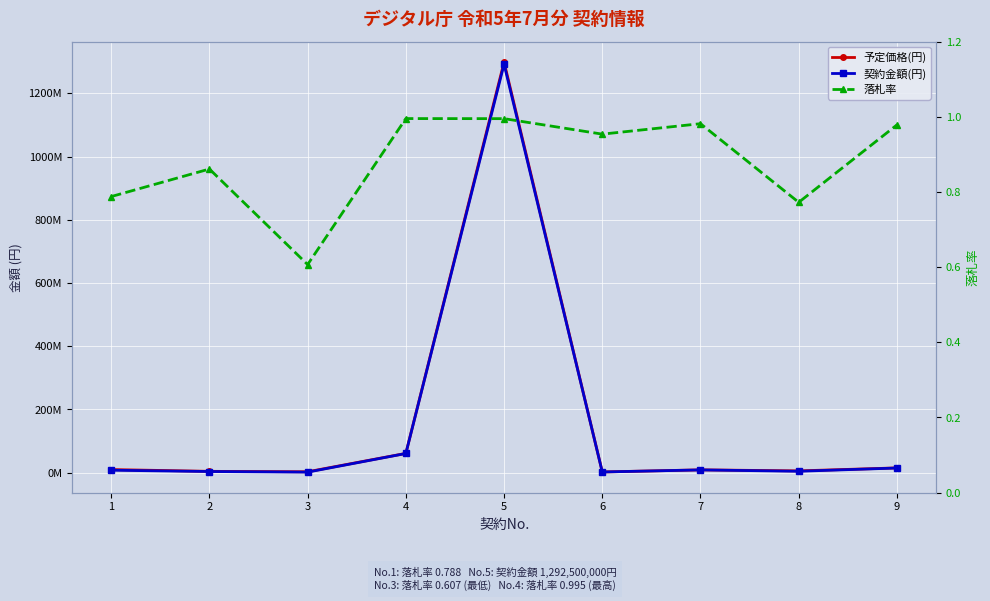

Reading left to right, list all the values displayed in this chart.

予定価格(円): 1=9608731.0	2=4031302.0	3=2623500.0	4=60797000.0	5=1299114300.0	6=2068000.0	7=8712521.0	8=5483500.0	9=14900000.0
契約金額(円): 1=7568000.0	2=3470676.0	3=1591700.0	4=60500000.0	5=1292500000.0	6=1972300.0	7=8551400.0	8=4235000.0	9=14577383.0
落札率: 1=0.8	2=0.9	3=0.6	4=1.0	5=1.0	6=1.0	7=1.0	8=0.8	9=1.0